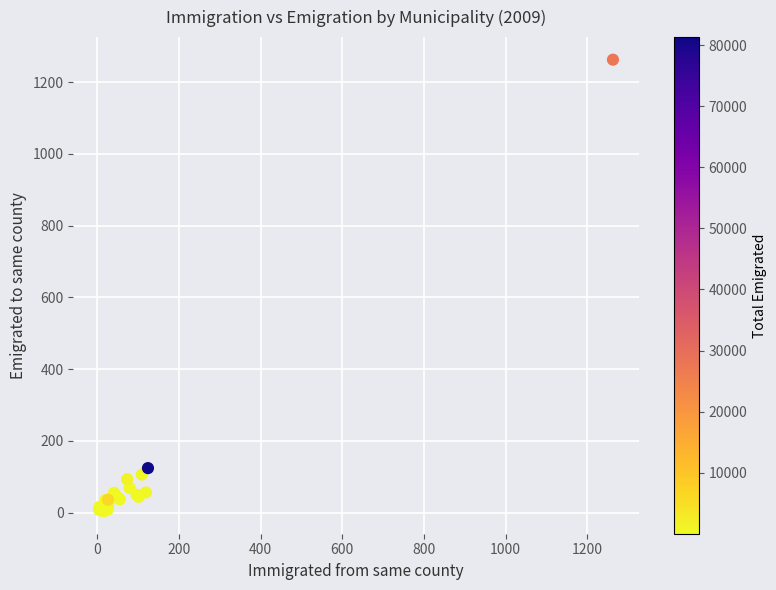

What Y value in the scatter plot is closest to 633?

124